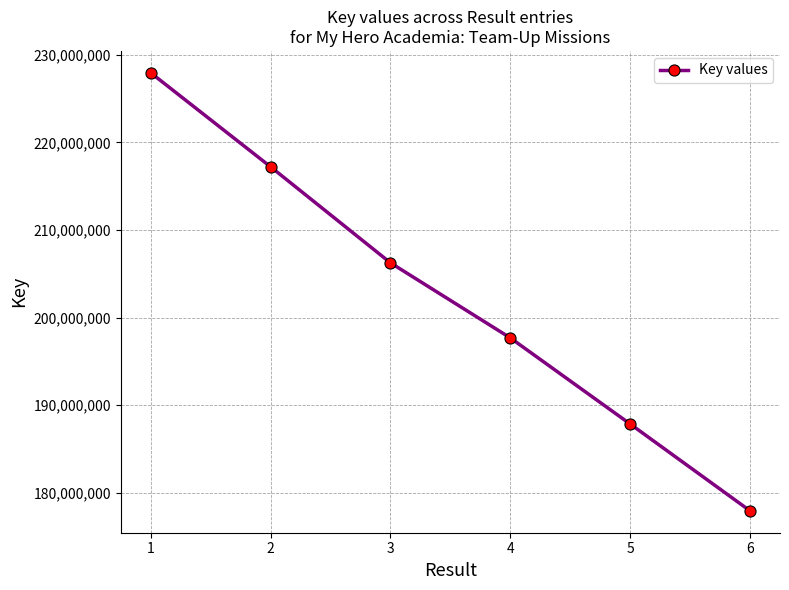

What is the value of the 1st point from the left?

227955677